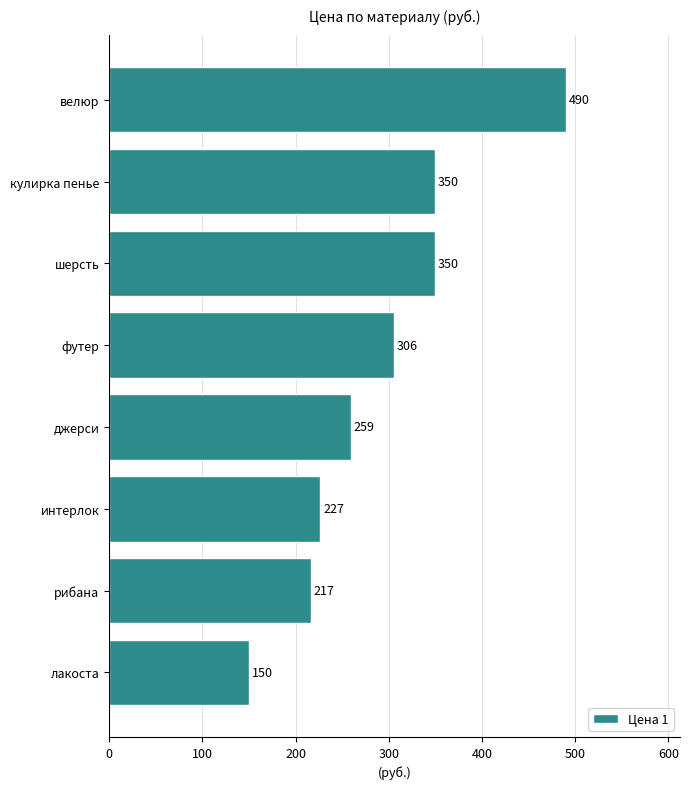

What is the ratio of the value at джерси to the value at кулирка пенье?

0.7